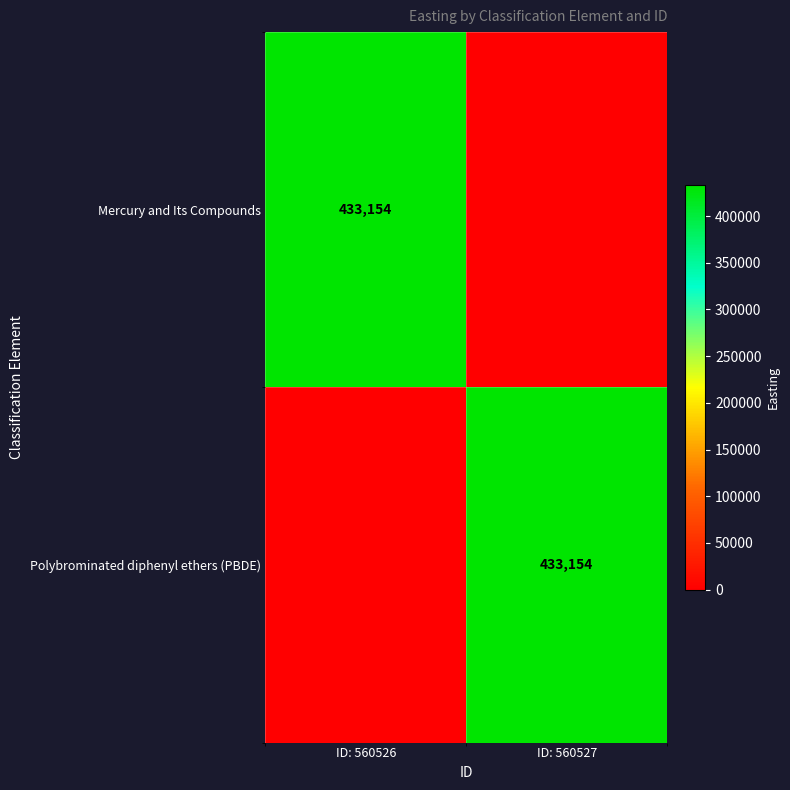

Is it true that Polybrominated diphenyl ethers (PBDE) equals 433154 at ID: 560527?

True